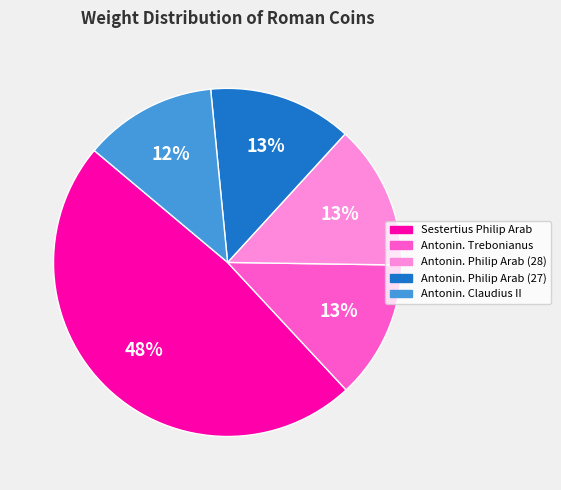

Is there a majority slice in this chart?

No